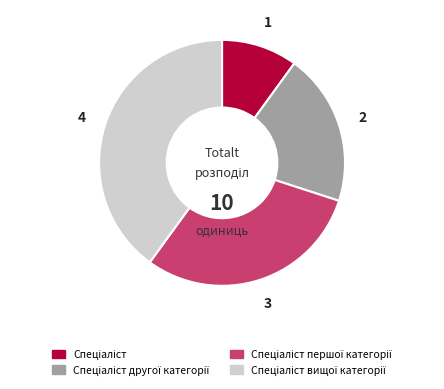

Is there a majority slice in this chart?

No